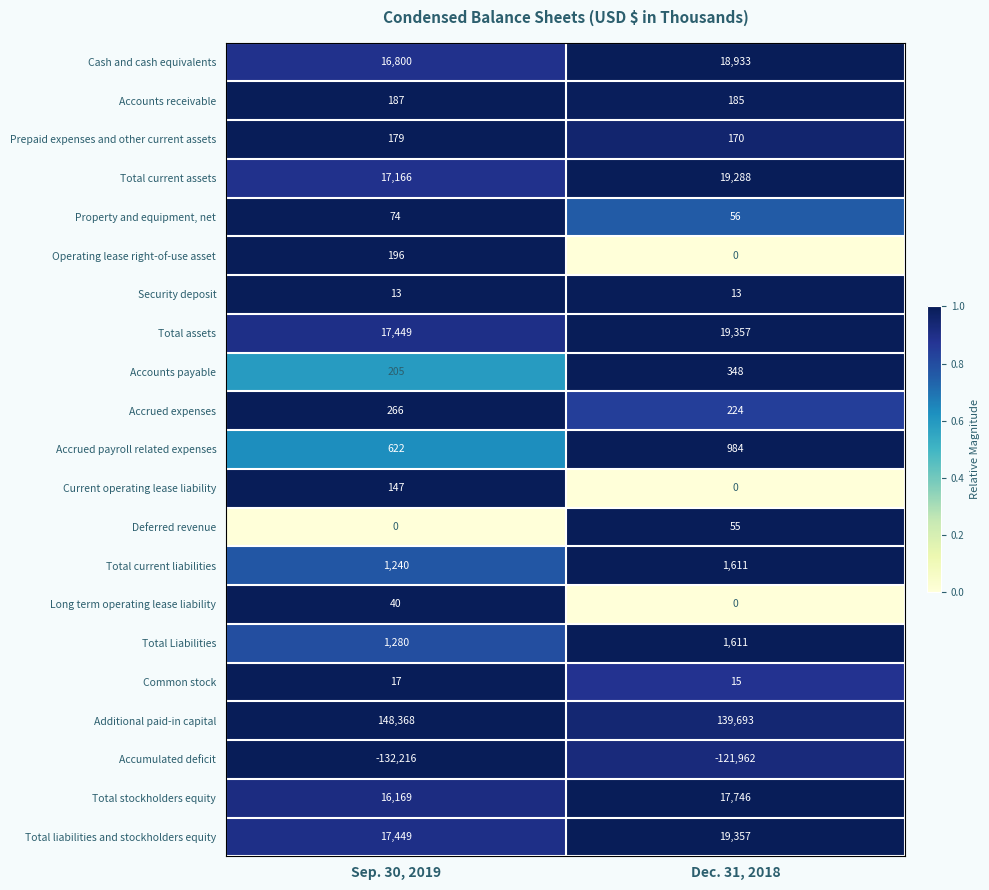

List the labels in order of Total current assets value, largest first.

Dec. 31, 2018, Sep. 30, 2019